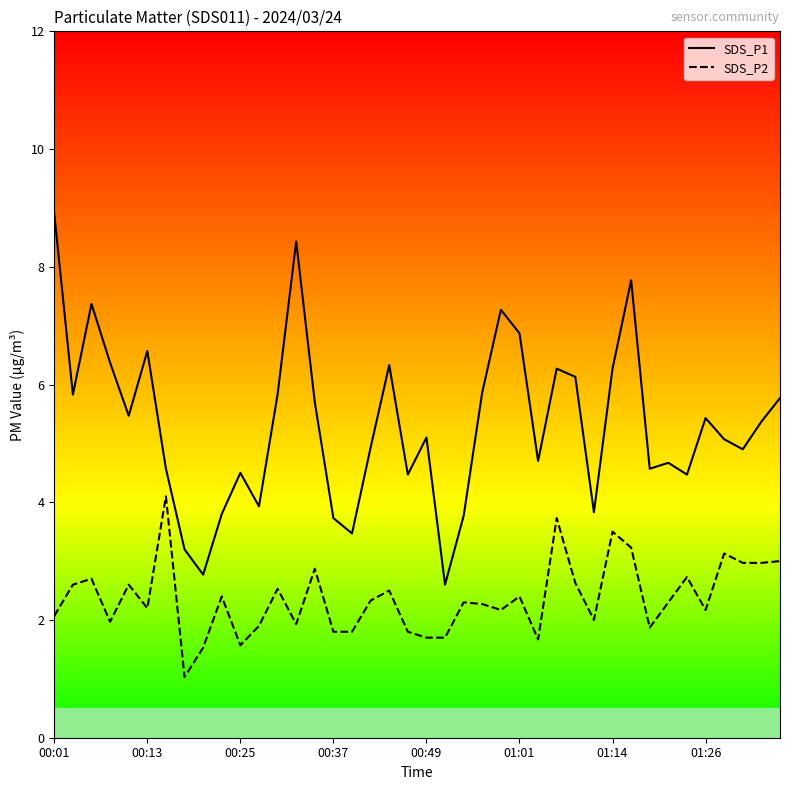

What position from the left is 9?

10